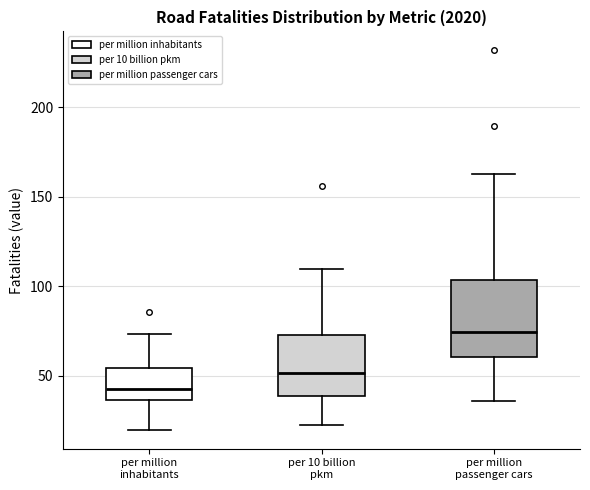

Which box is the tallest, from its lower edge to its upper edge?

per million passenger cars